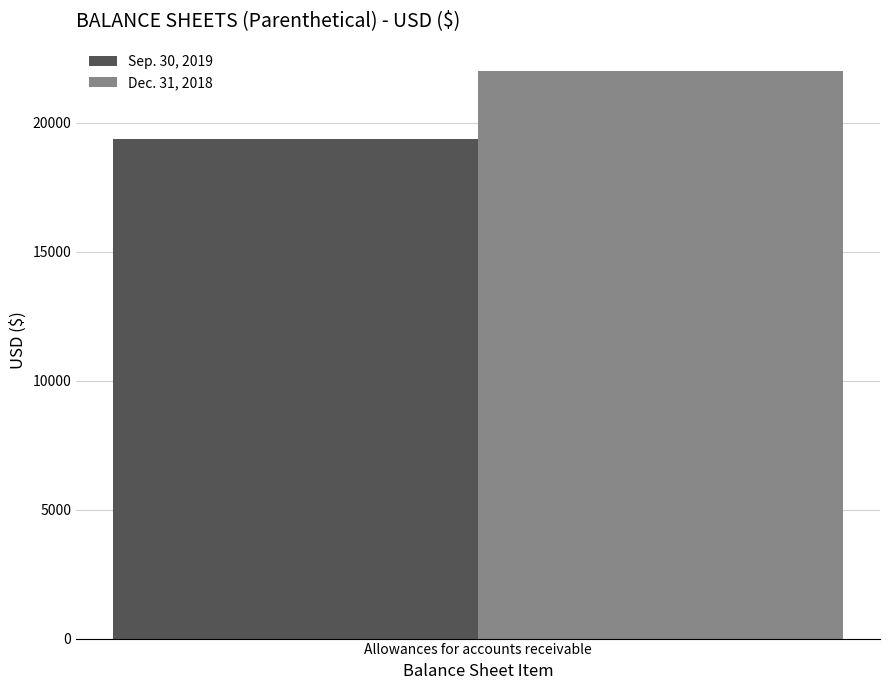

Which series has the widest spread of values?

Sep. 30, 2019